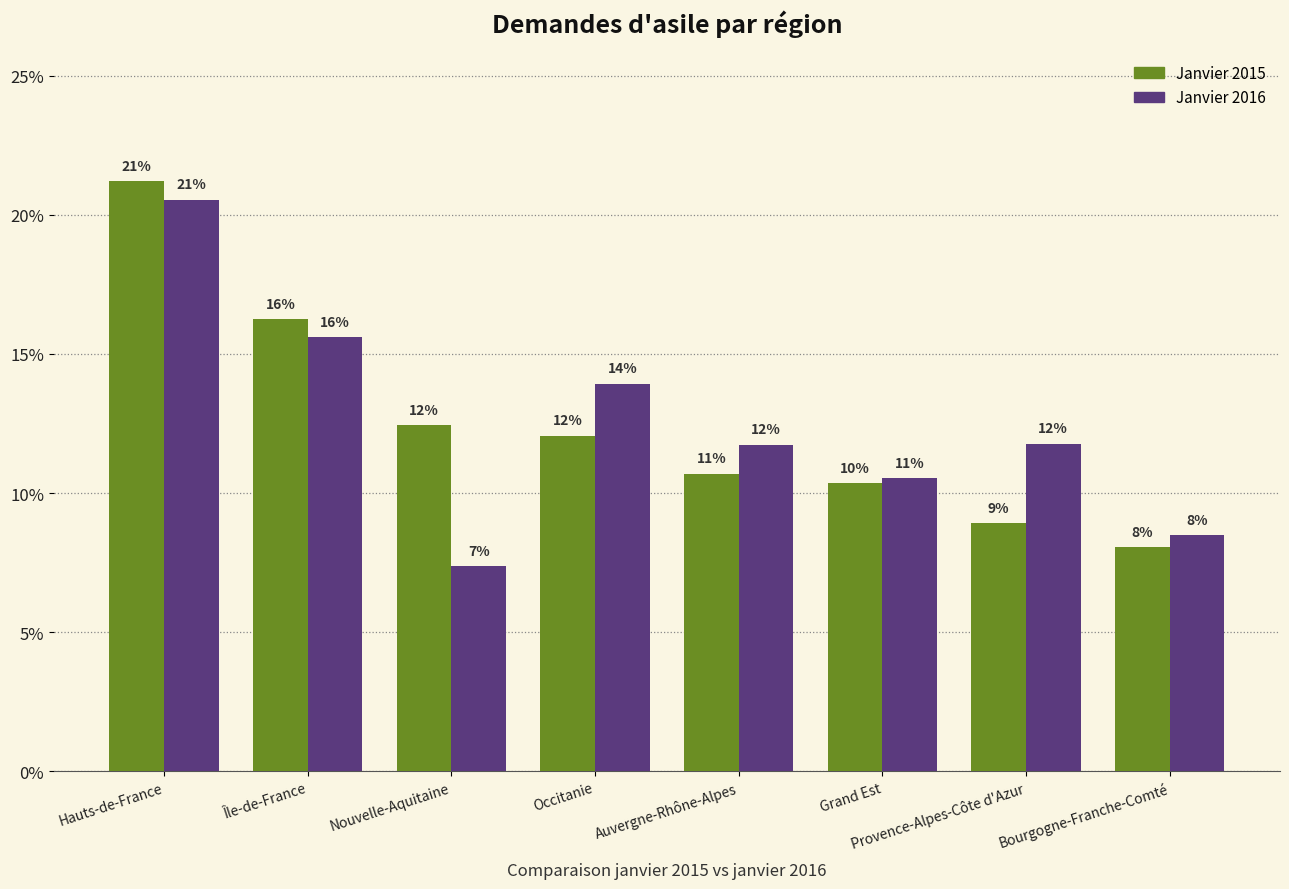

What is the sum of the Janvier 2015 values at Nouvelle-Aquitaine and Grand Est?

22.8